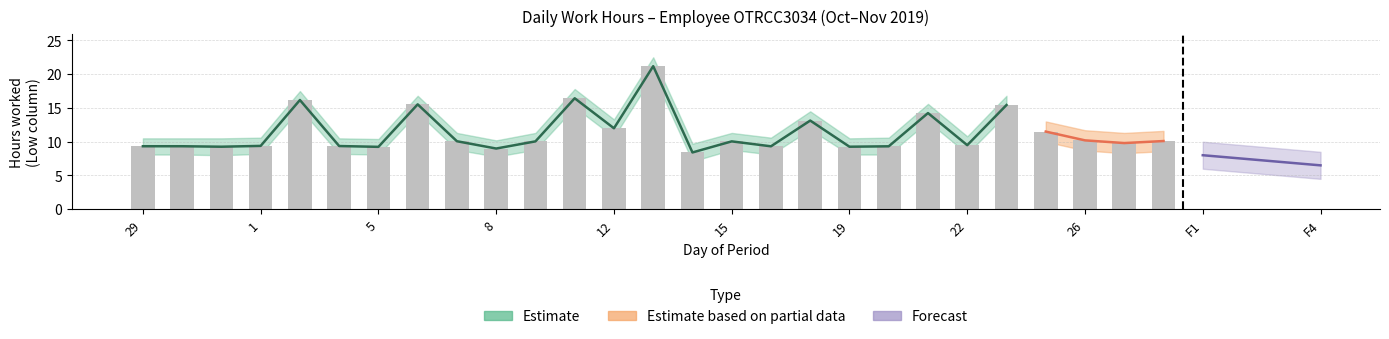

What is the difference between the maximum and second lowest values?

12.2